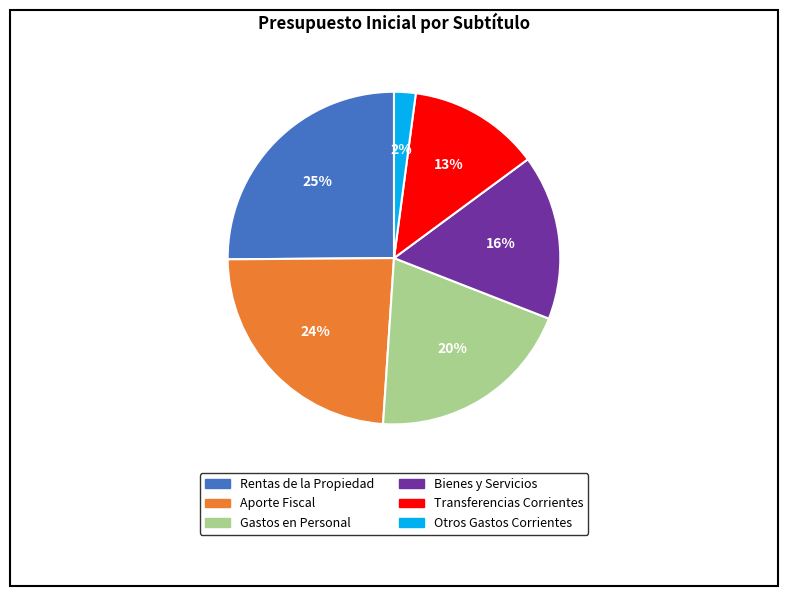

Does any single category account for the majority?

No